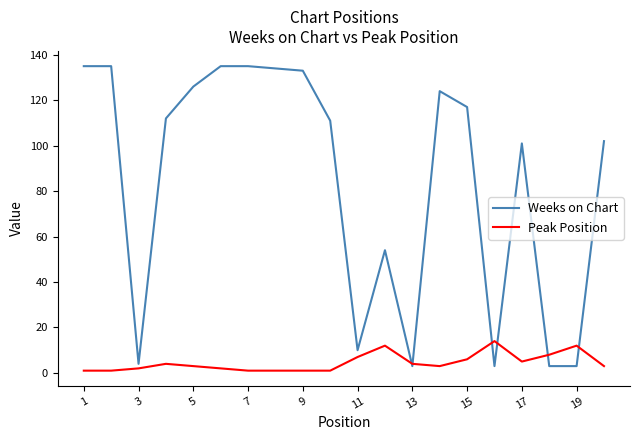

Does the chart display data point markers on the line(s)?

No